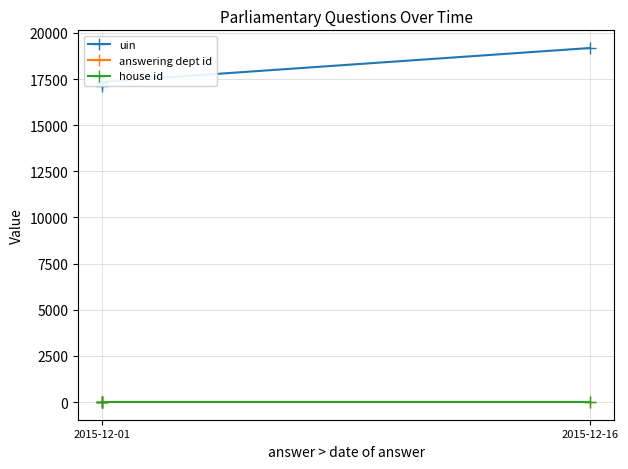

What is the average value of the uin series?

17741